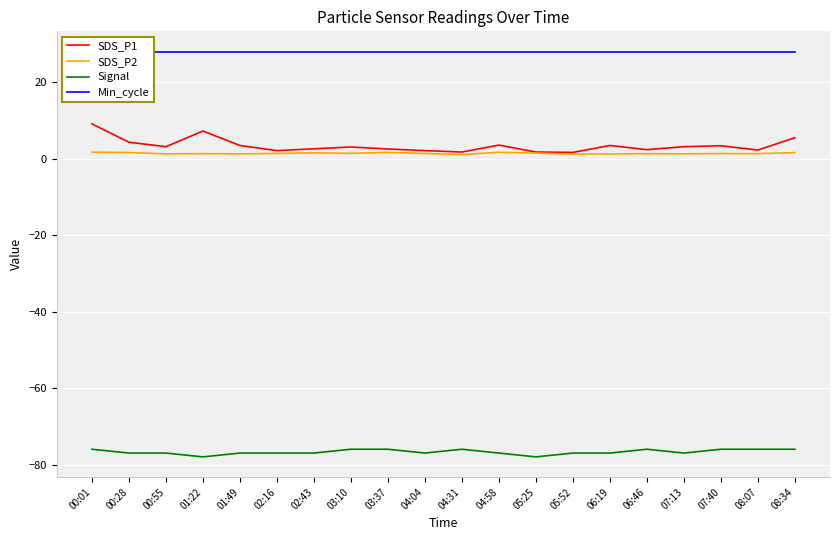

True or false: Min_cycle and Signal cross at least once.

False